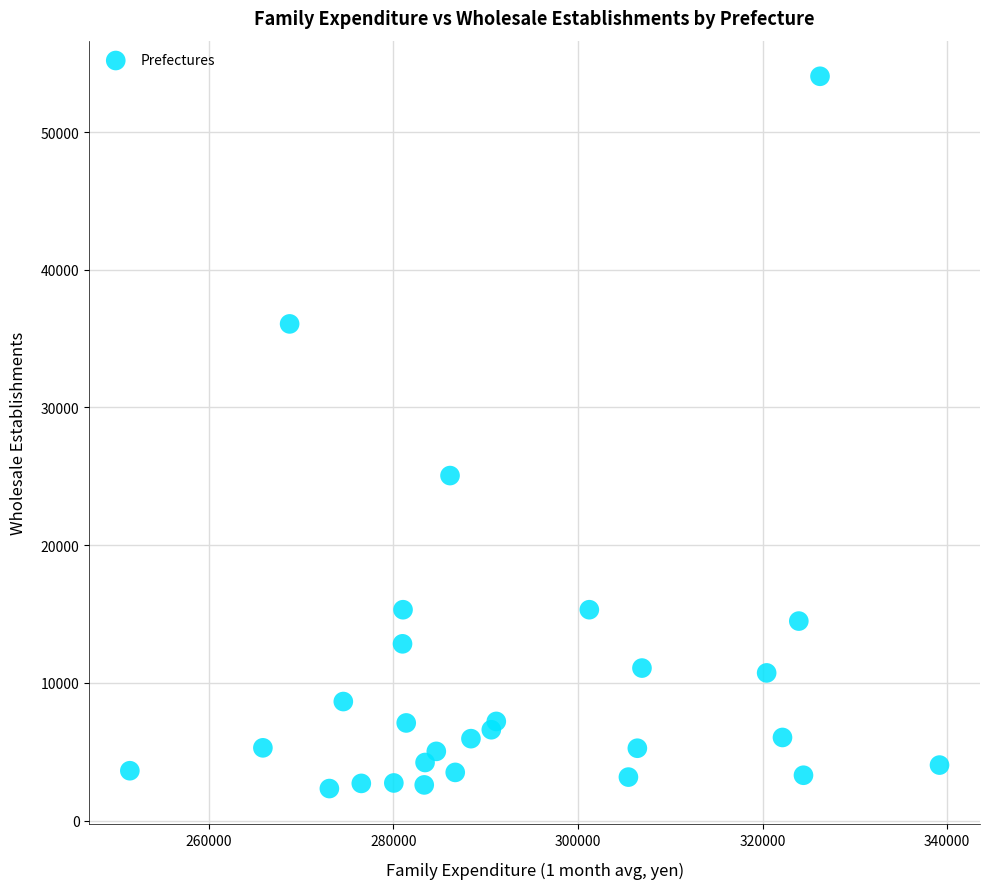

What Y value in the scatter plot is closest to 28189?

25054